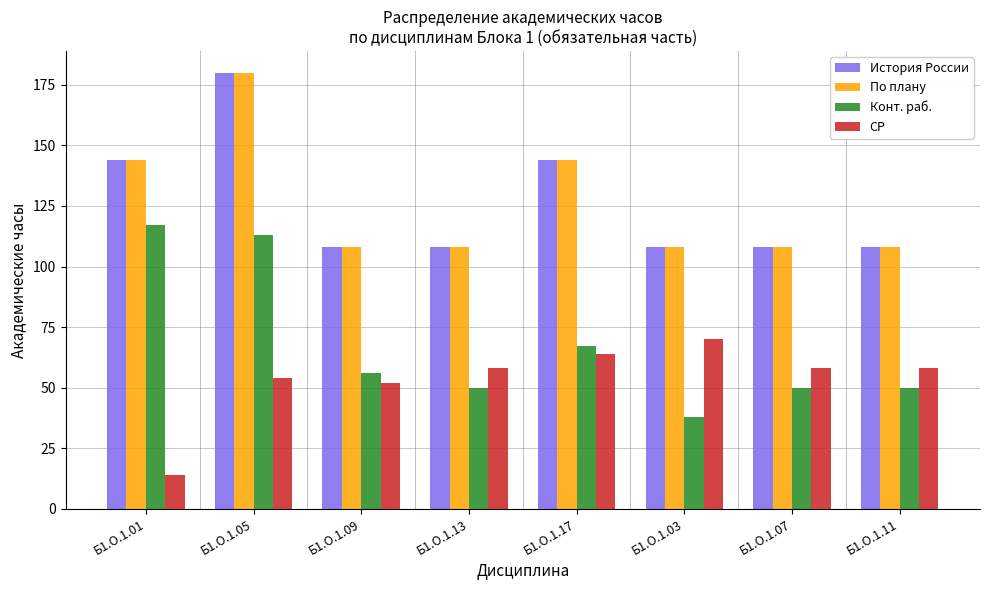

What is the minimum value shown in the chart?

14